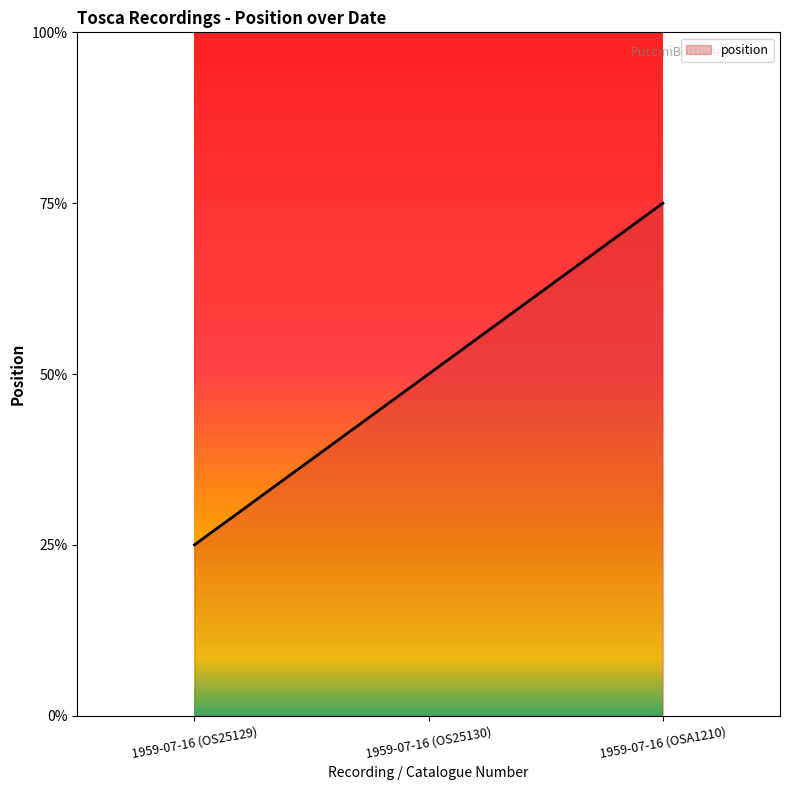

Rank the categories by value from highest to lowest.

1959-07-16 (OSA1210), 1959-07-16 (OS25130), 1959-07-16 (OS25129)